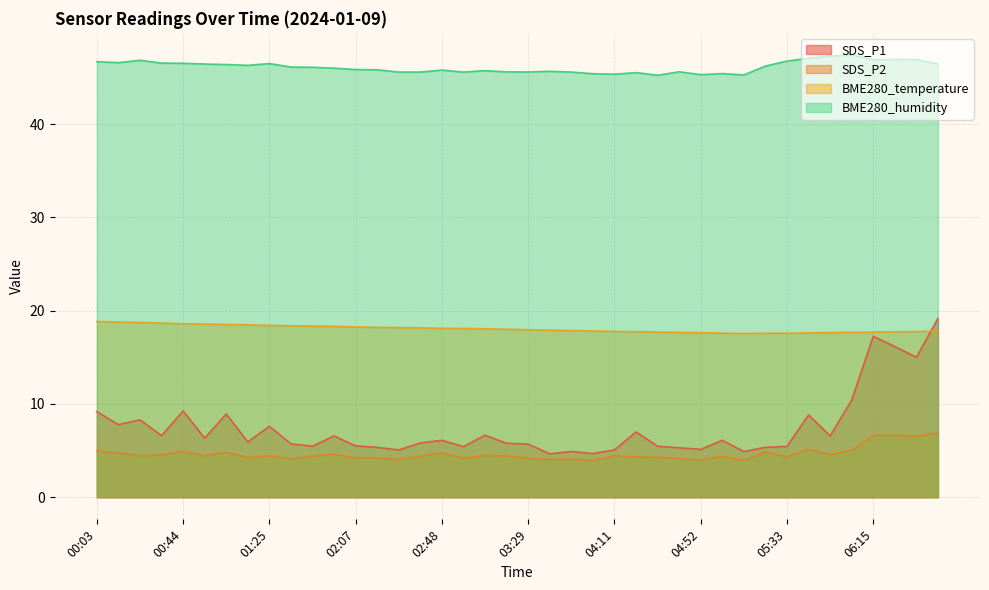

List the labels in order of BME280_humidity value, largest first.

06:04, 05:54, 05:44, 06:25, 06:35, 06:15, 00:23, 05:33, 00:03, 00:13, 00:34, 00:44, 01:25, 06:46, 00:54, 01:05, 01:15, 05:23, 01:36, 01:46, 01:56, 02:07, 02:17, 02:48, 03:09, 03:40, 04:42, 03:19, 03:29, 02:27, 02:38, 02:58, 03:50, 04:21, 05:02, 04:00, 04:11, 04:52, 05:13, 04:31